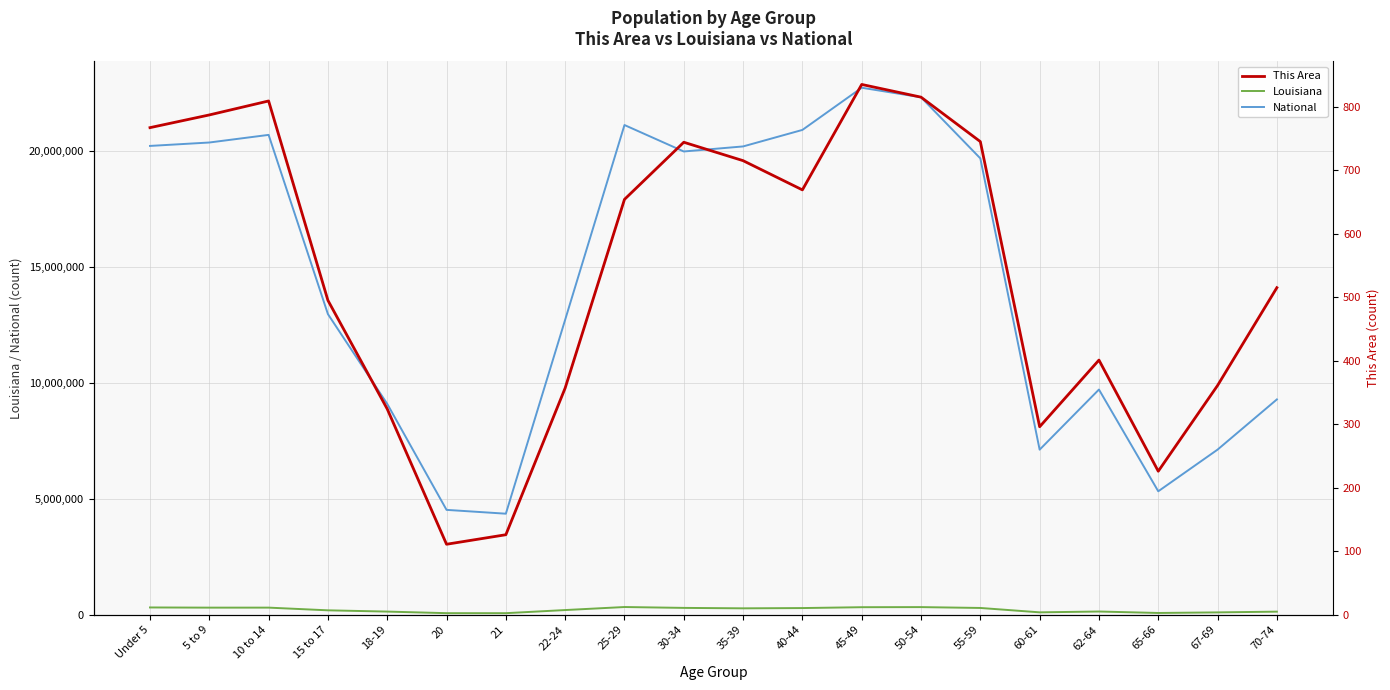

How many series are shown in this chart?

3